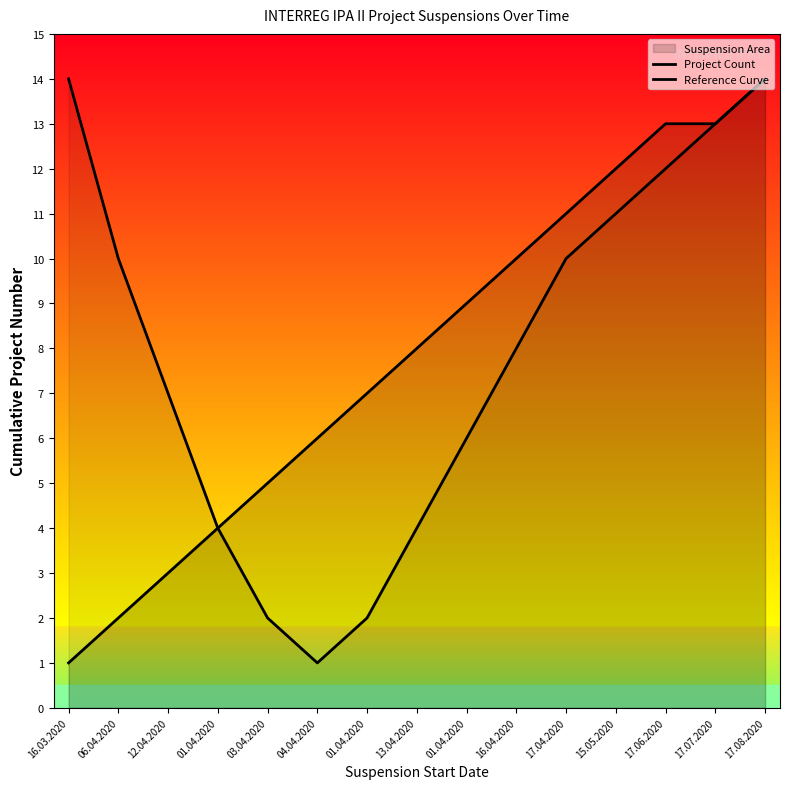

True or false: Project Count has a value of 2 at 13.04.2020.

False